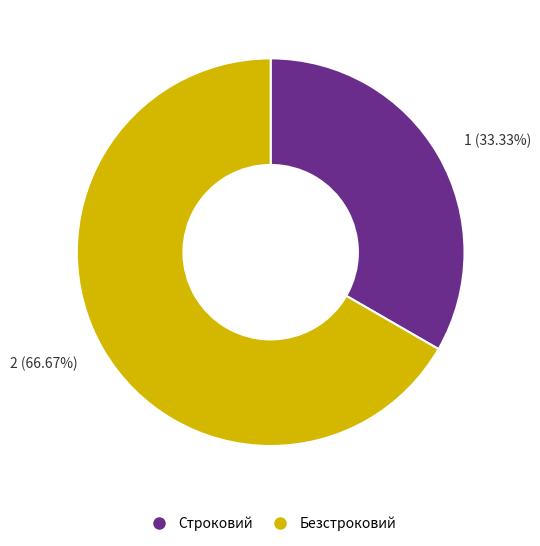

Is it true that Безстроковий is 79% of the pie?

False